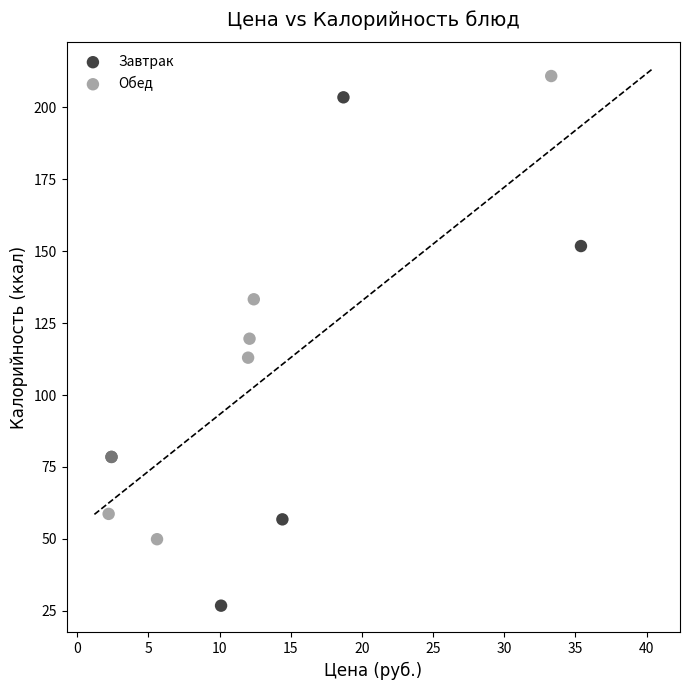

Which series reaches the maximum Y coordinate?

Обед